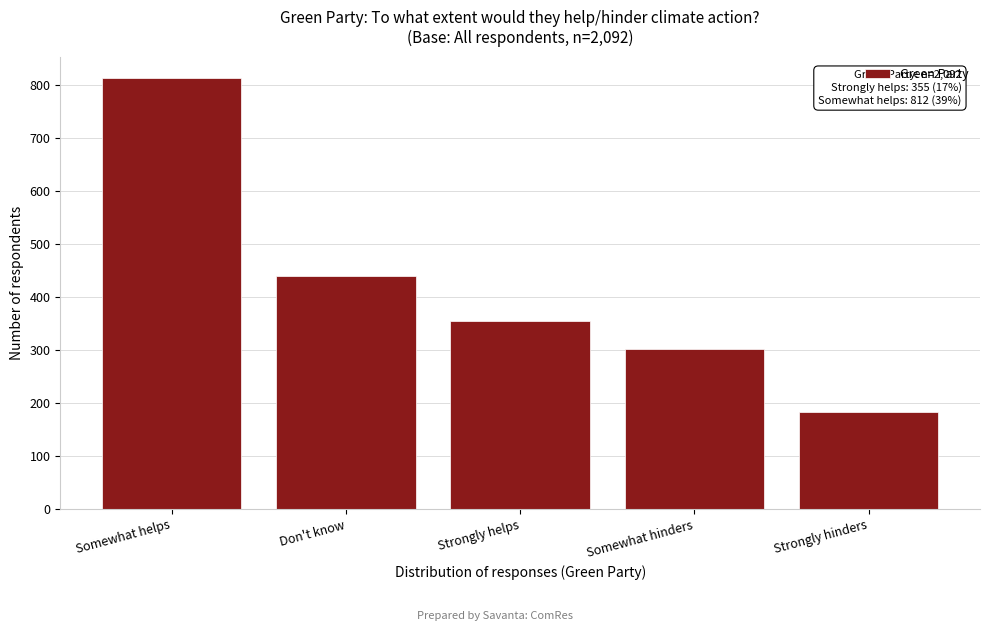

Reading left to right, what are all the values shown in this chart?

812	440	355	301	184